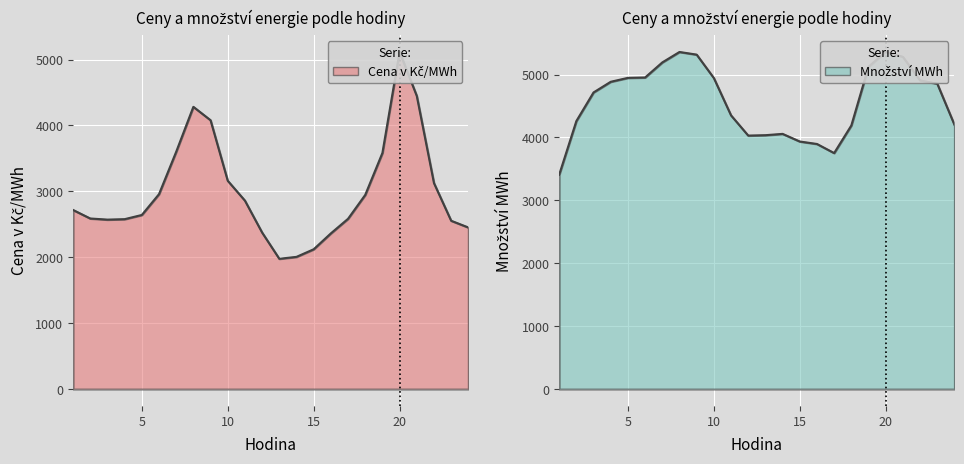

What is the spread (max minus min) of values at 4?

2308.1